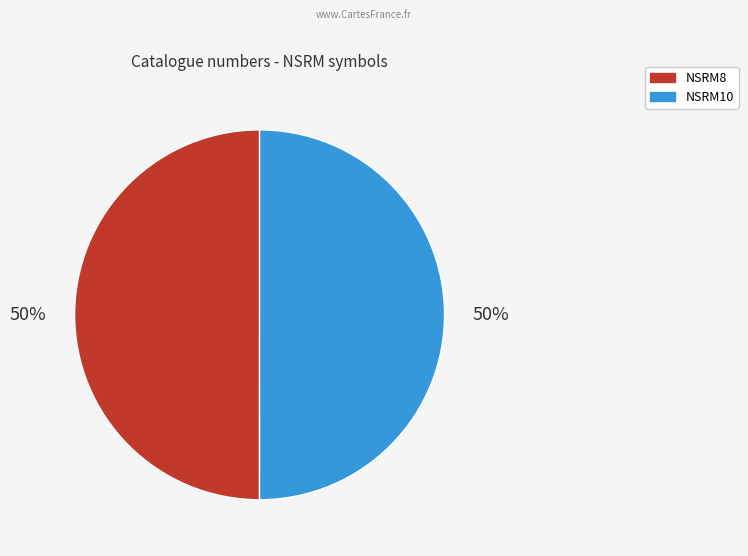

Approximately how many times larger is the value at NSRM10 compared to NSRM8?

1.0